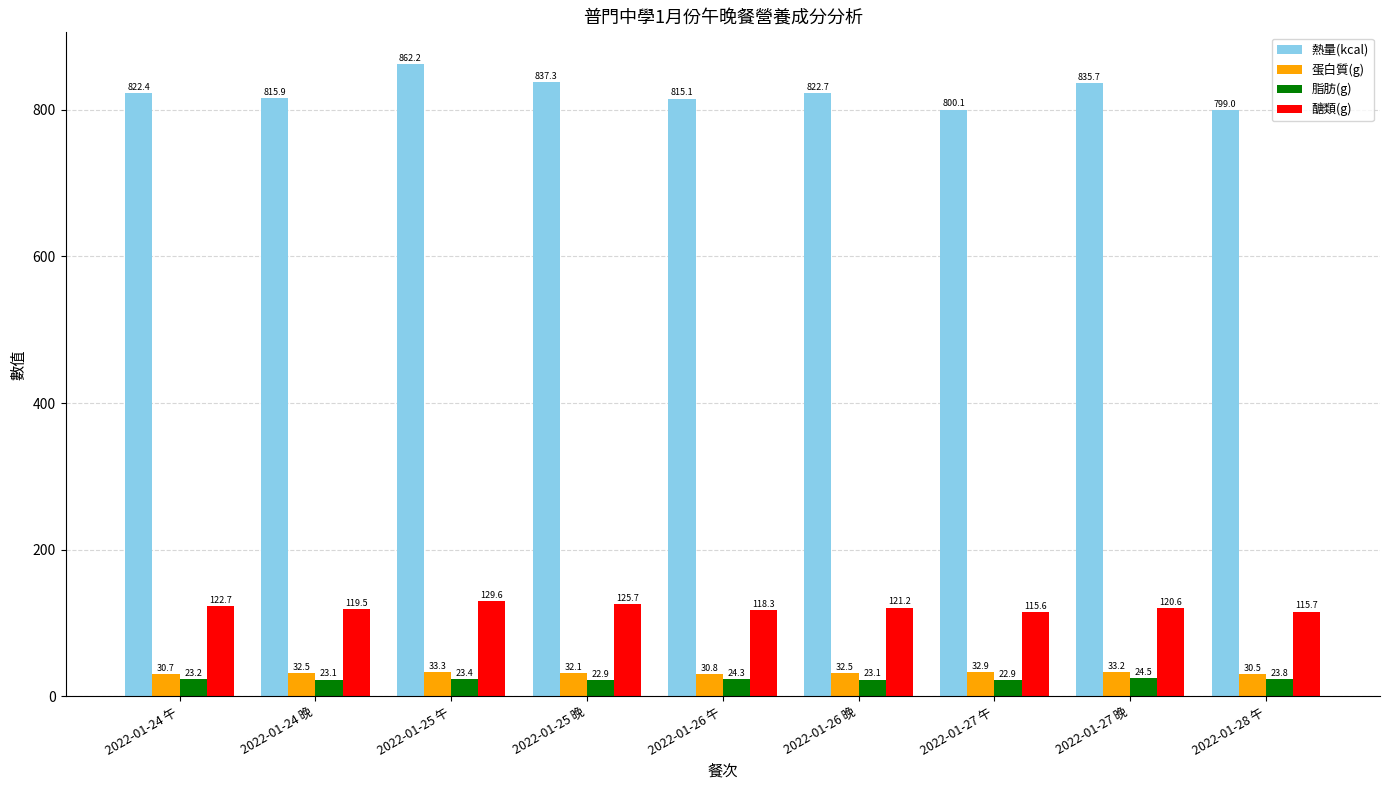

What is the spread (max minus min) of values at 2022-01-26 午?

790.8